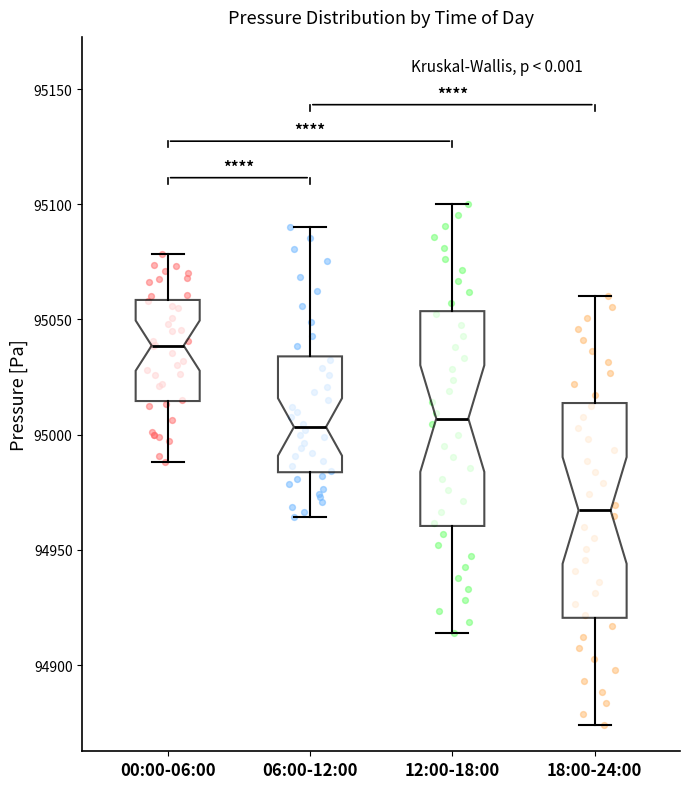

Reading left to right, read every box against the y-axis: the position of its median line, the range the box covers, and the ends of its whiskers. The values are not printed on the chart, so give them approximately, as read against the axis.

00:00-06:00: median 95040, box 95015 to 95060, whiskers 94990 to 95080
06:00-12:00: median 95005, box 94985 to 95035, whiskers 94965 to 95090
12:00-18:00: median 95005, box 94960 to 95055, whiskers 94915 to 95100
18:00-24:00: median 94965, box 94920 to 95015, whiskers 94875 to 95060